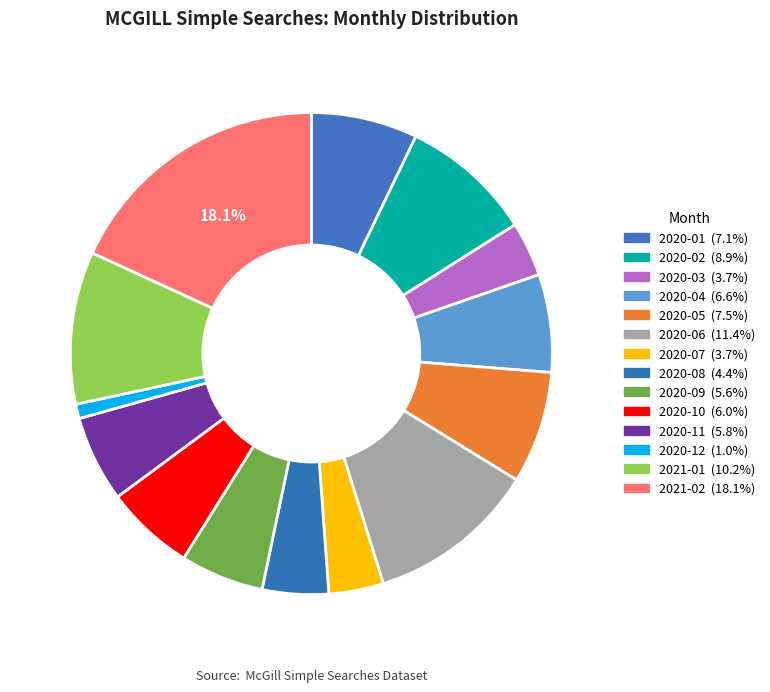

Does 2020-11 represent more than half of the total?

No